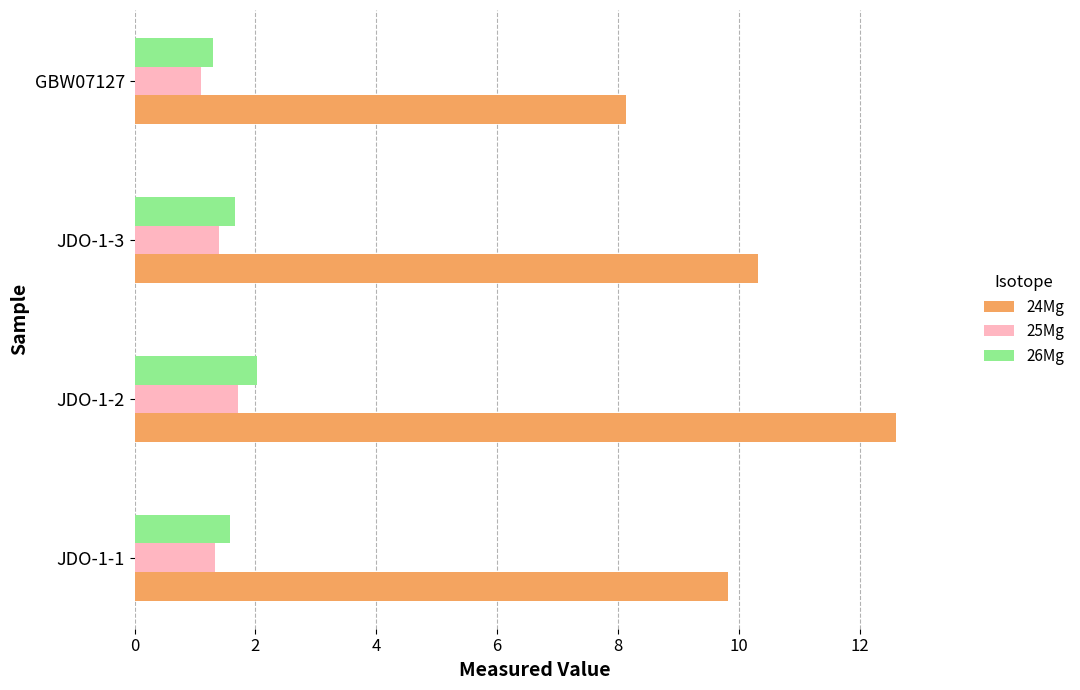

What is the sum of all 25Mg values?

5.6